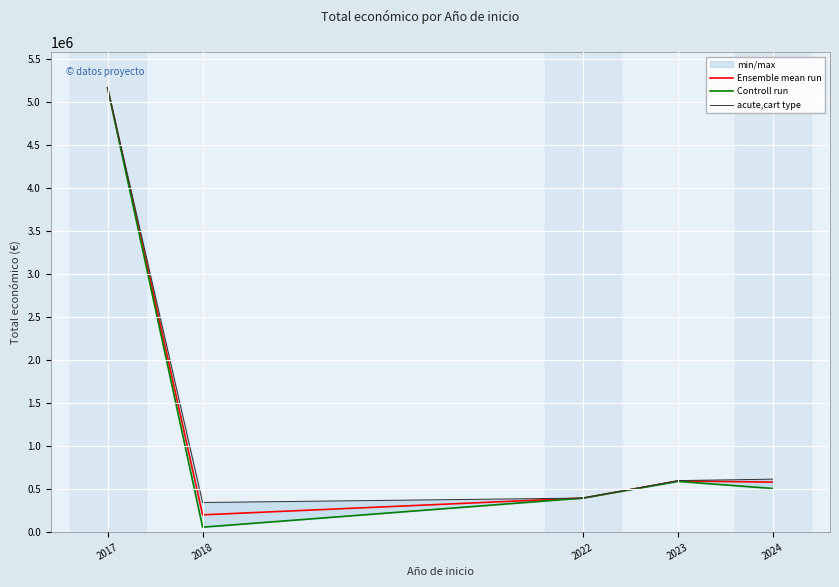

True or false: Controll run has more than 1 interior local peaks.

False